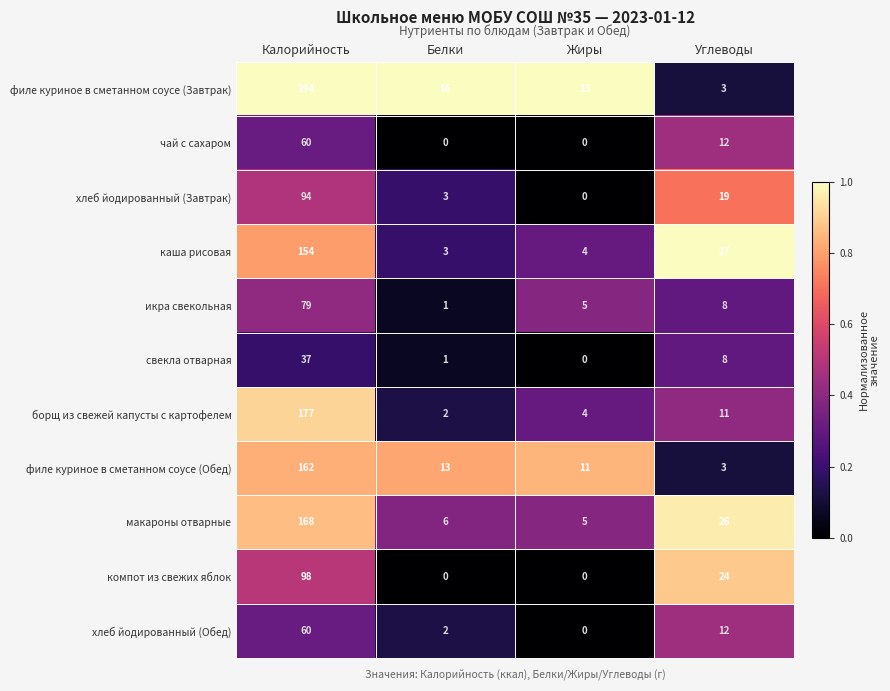

List the labels in order of хлеб йодированный (Обед) value, smallest first.

Жиры, Белки, Углеводы, Калорийность